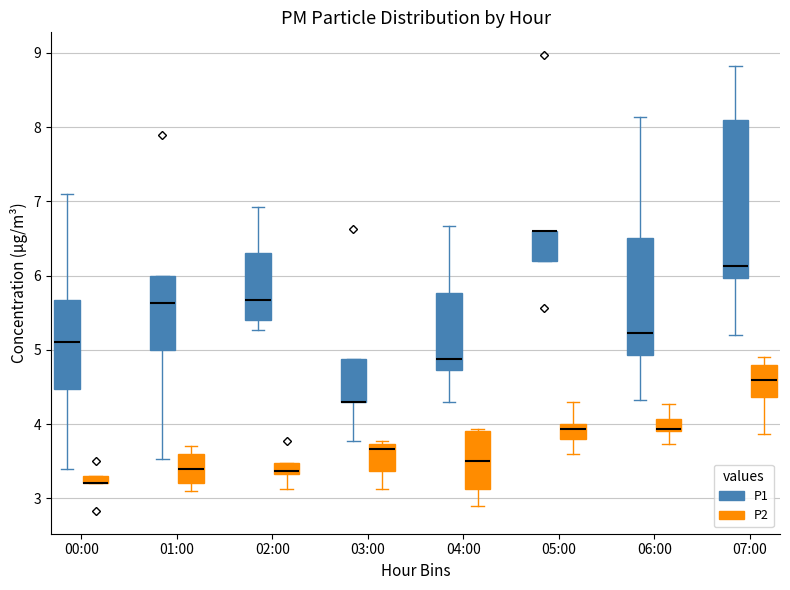

Where is the lower edge of the box for 06:00 (P2) on the y-axis? The values are not printed on the chart, so give them approximately, as read against the axis.

3.9